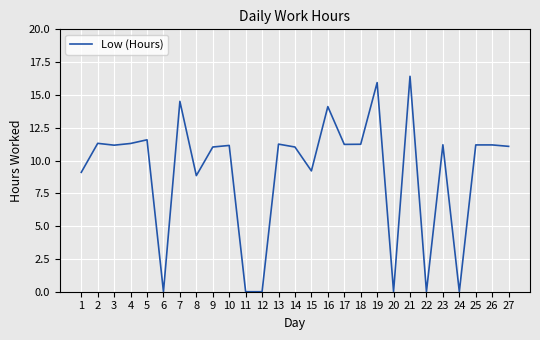

What is the sum of all values?

245.1